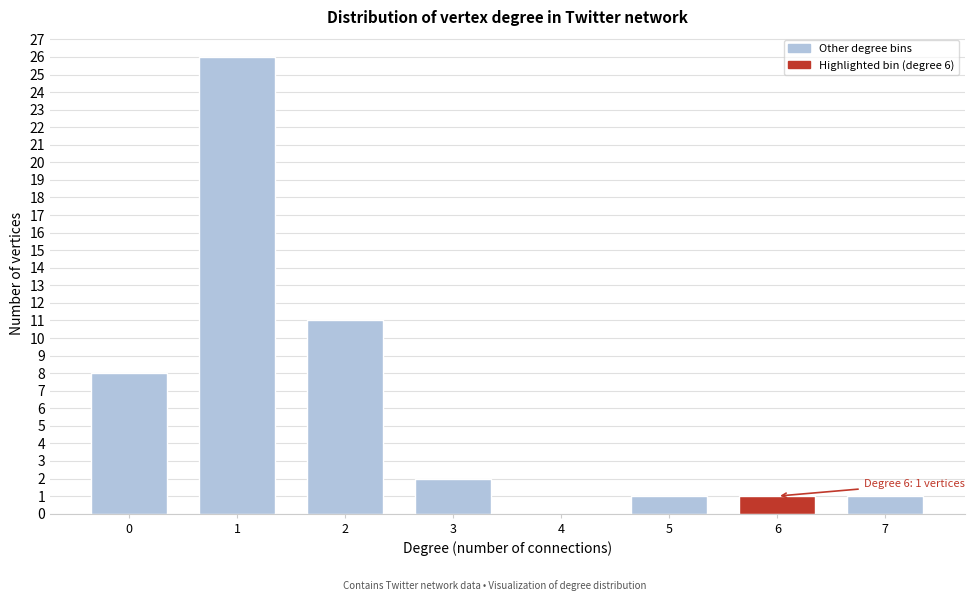

Reading right to left, extract all data points from this chart.

7=1	6=1	5=1	4=0	3=2	2=11	1=26	0=8